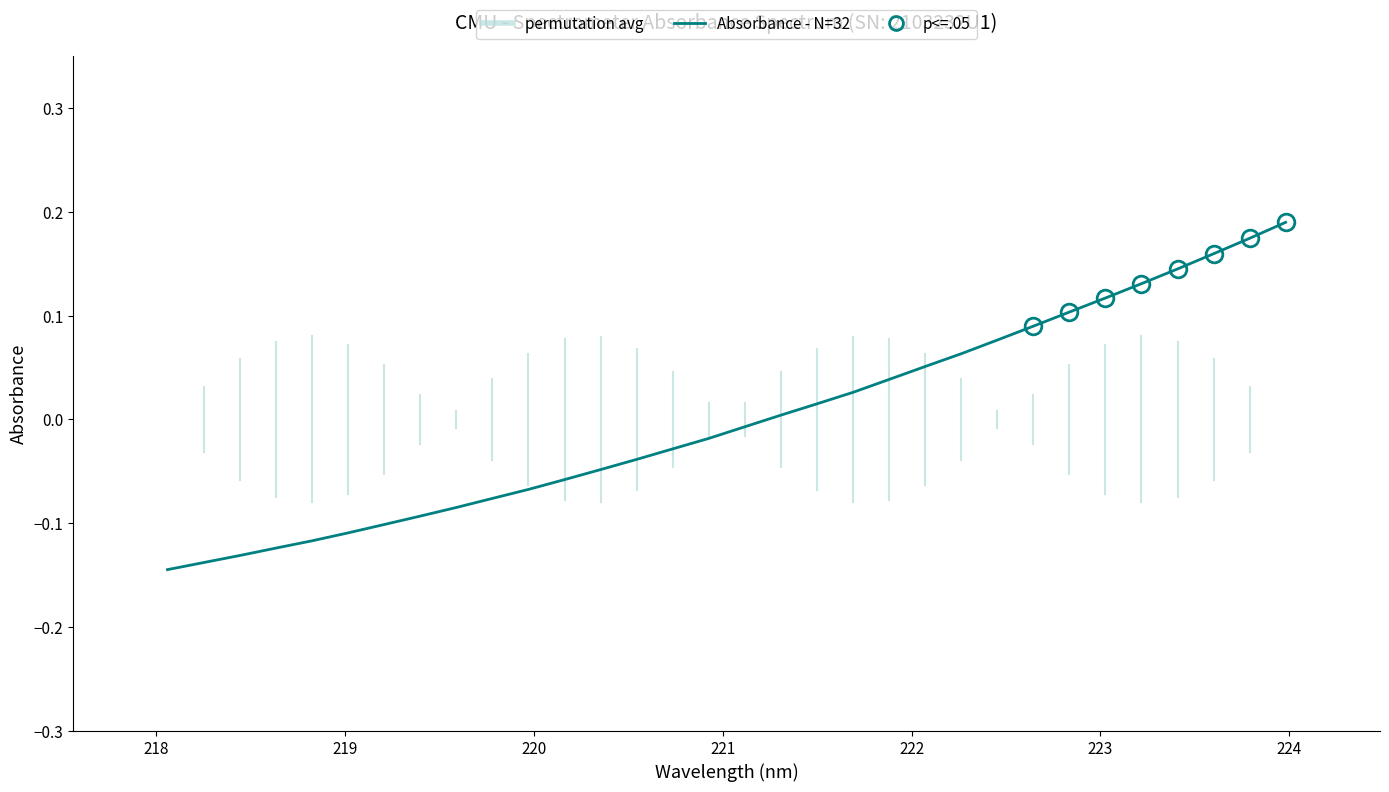

What is the difference between the maximum and minimum values?

0.3